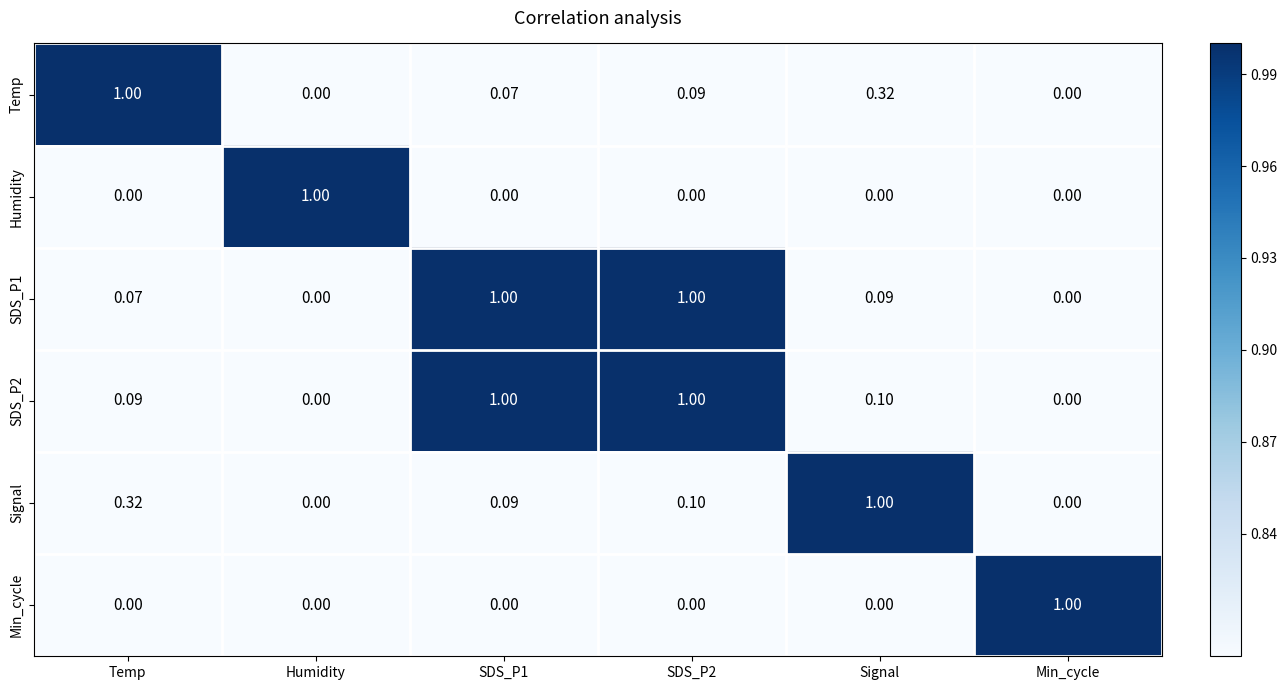

At which label does Signal reach its peak?

Signal